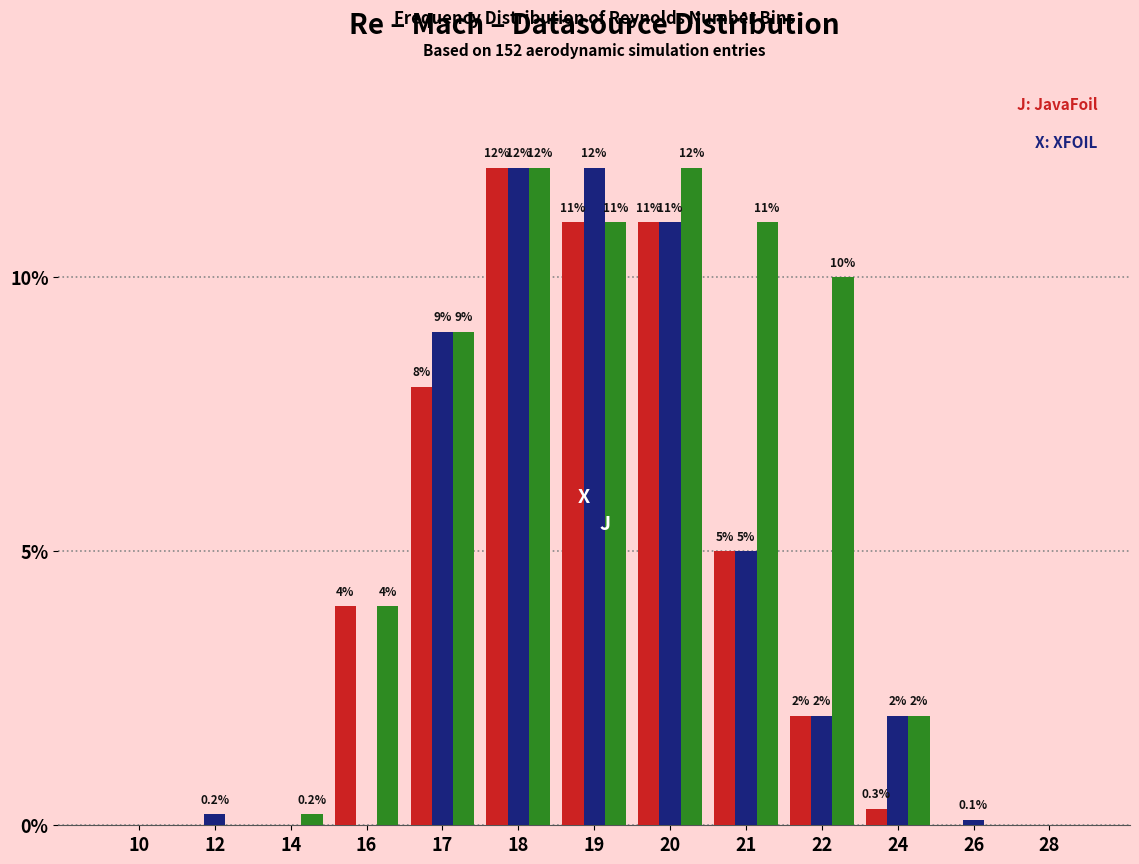

What is the total value across all series at 20?

34.0